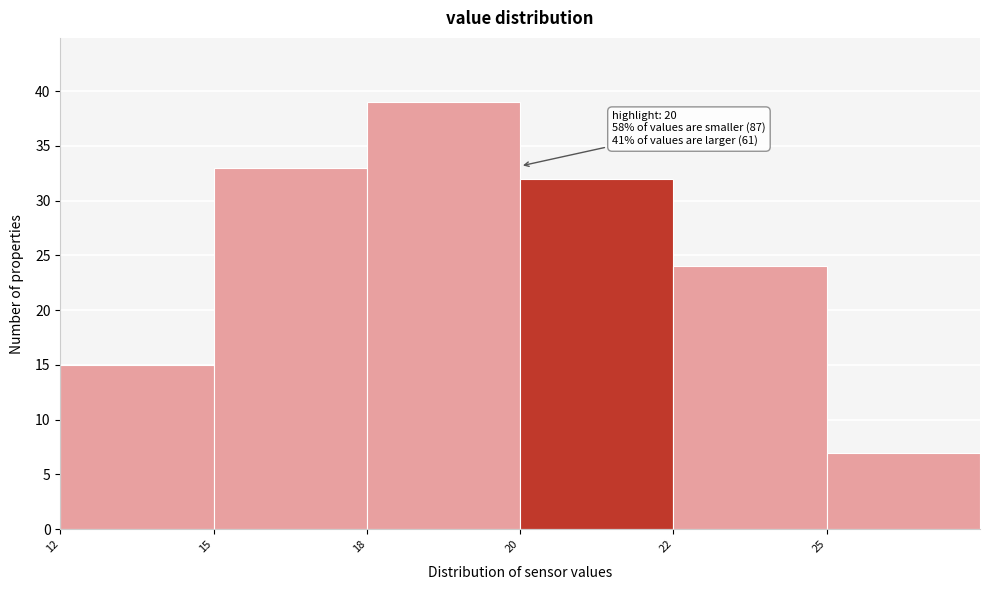

Reading left to right, extract all data points from this chart.

15	33	39	32	24	7